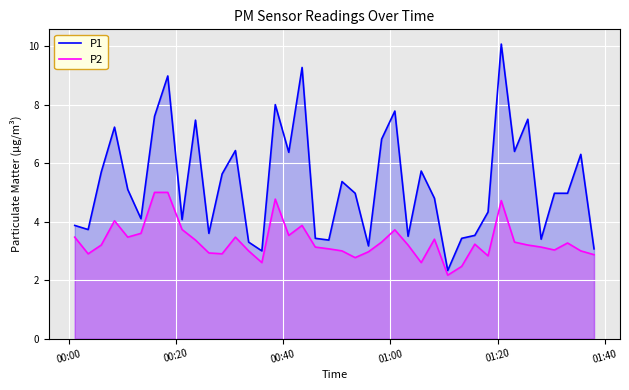

Rank the series by their average value, from lowest to highest.

P2, P1